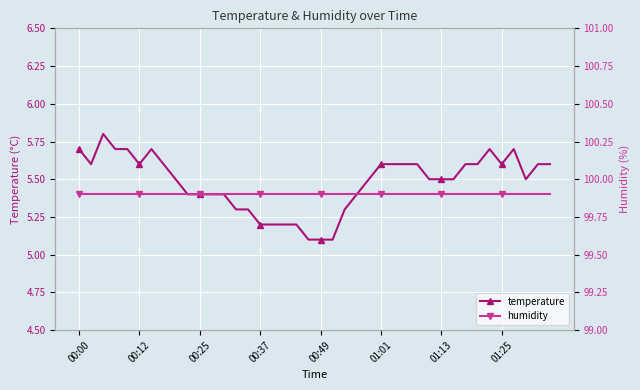

What is the highest value of the humidity series?

99.9